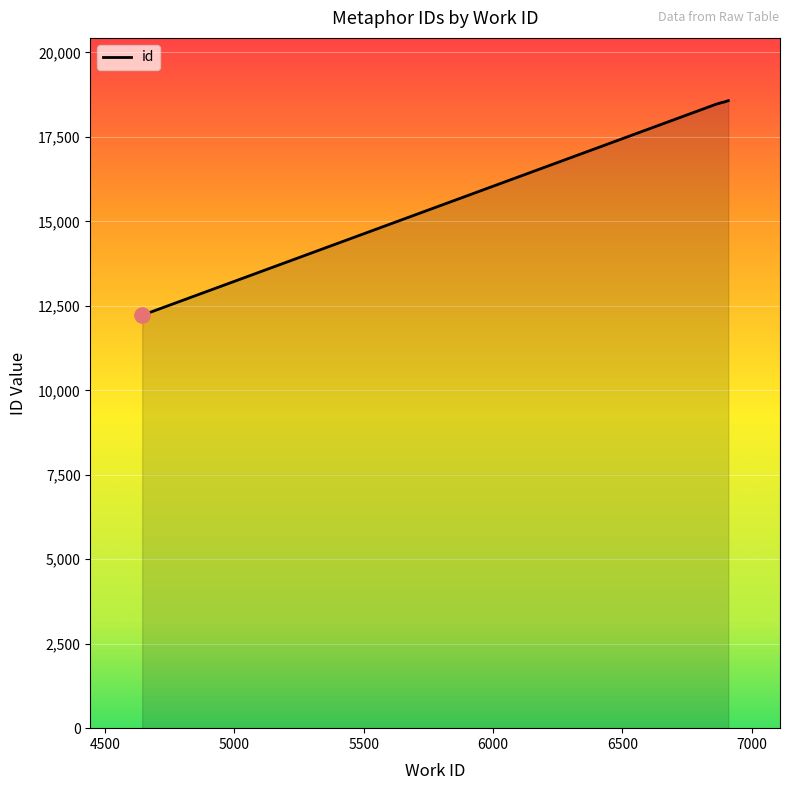

What is the change in value from 6879 to 6882?

+7